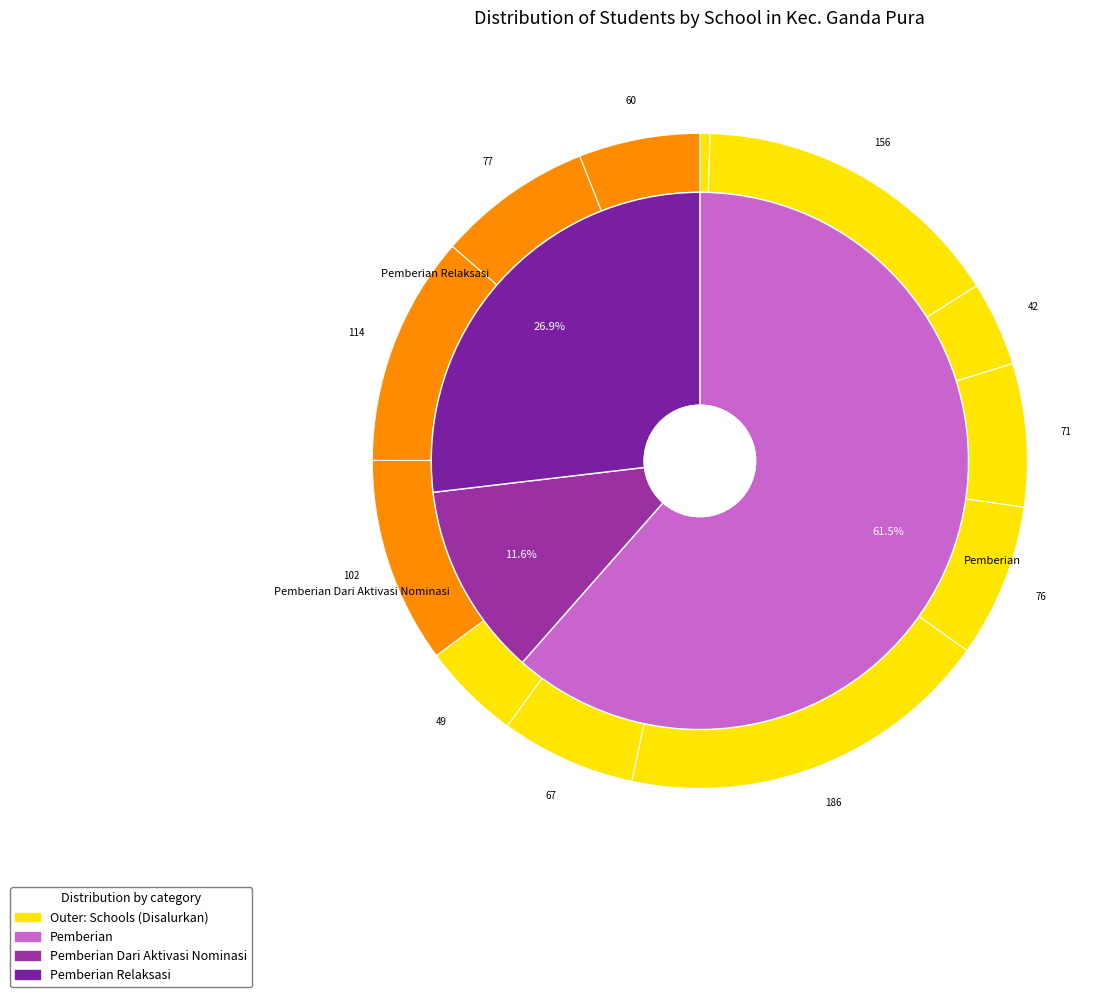

How many segments does this pie chart have?

12